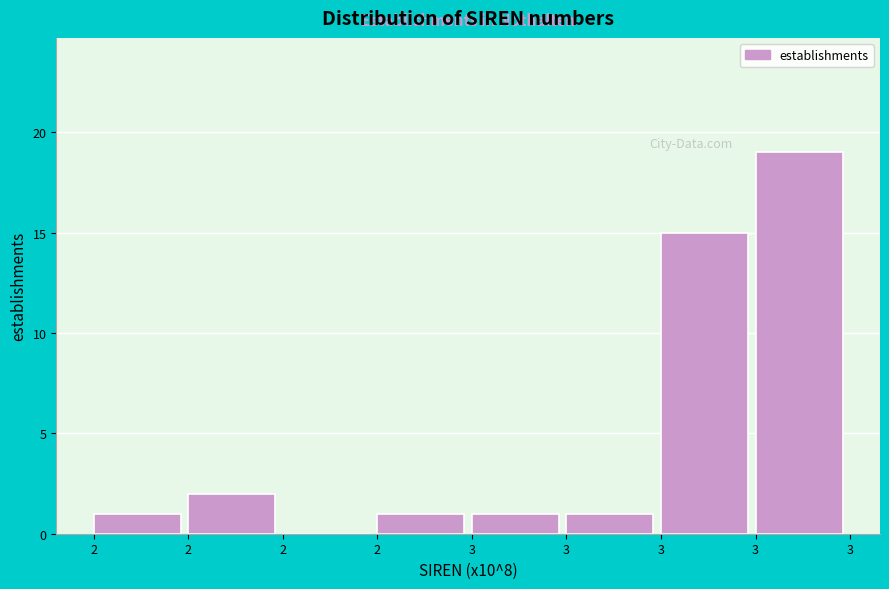

How many values are above zero?

7